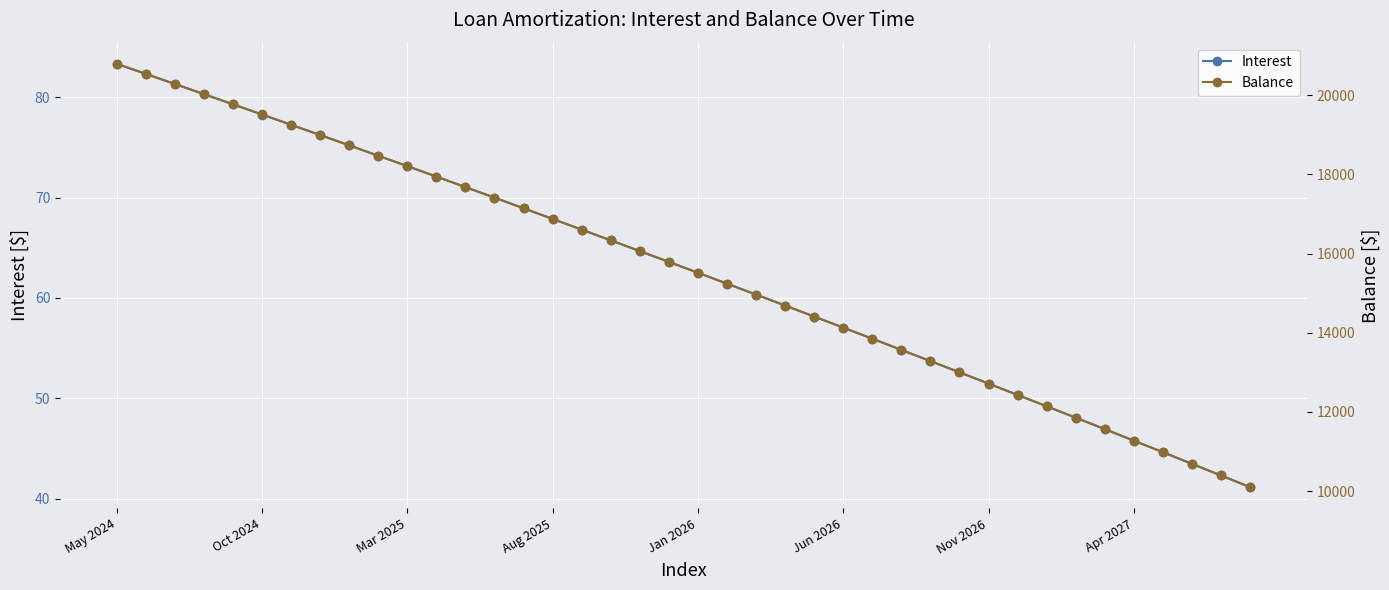

At which label does Interest first exceed 63?

May 2024